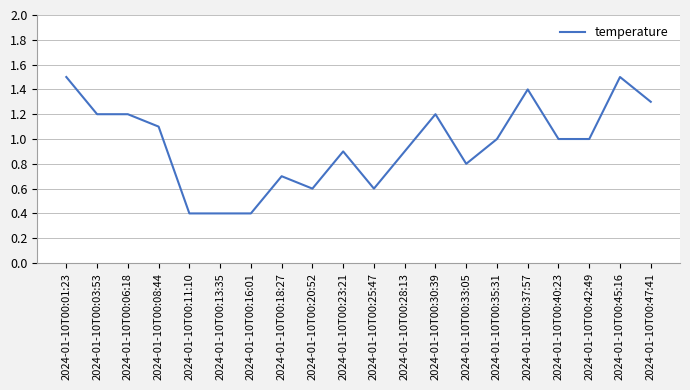

Does the chart have visible grid lines?

Yes